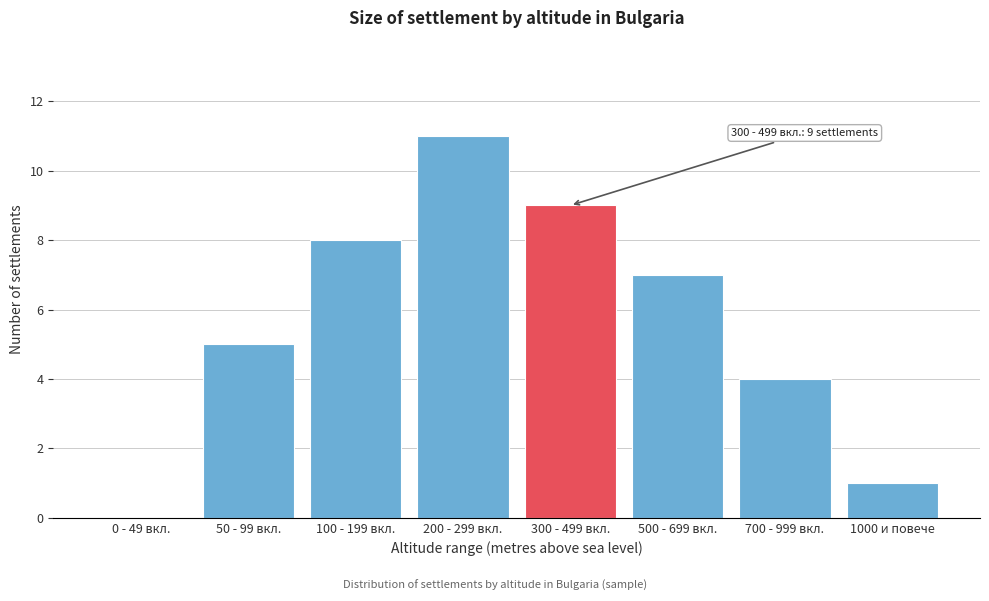

Reading right to left, what are all the values shown in this chart?

1000 и повече=1	700 - 999 вкл.=4	500 - 699 вкл.=7	300 - 499 вкл.=9	200 - 299 вкл.=11	100 - 199 вкл.=8	50 - 99 вкл.=5	0 - 49 вкл.=0